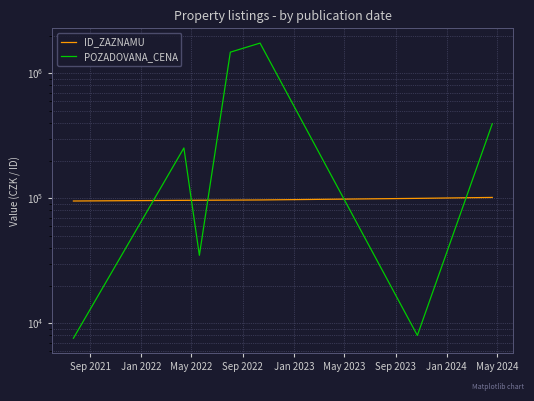

At which label does ID_ZAZNAMU reach its minimum?

Sep 2021